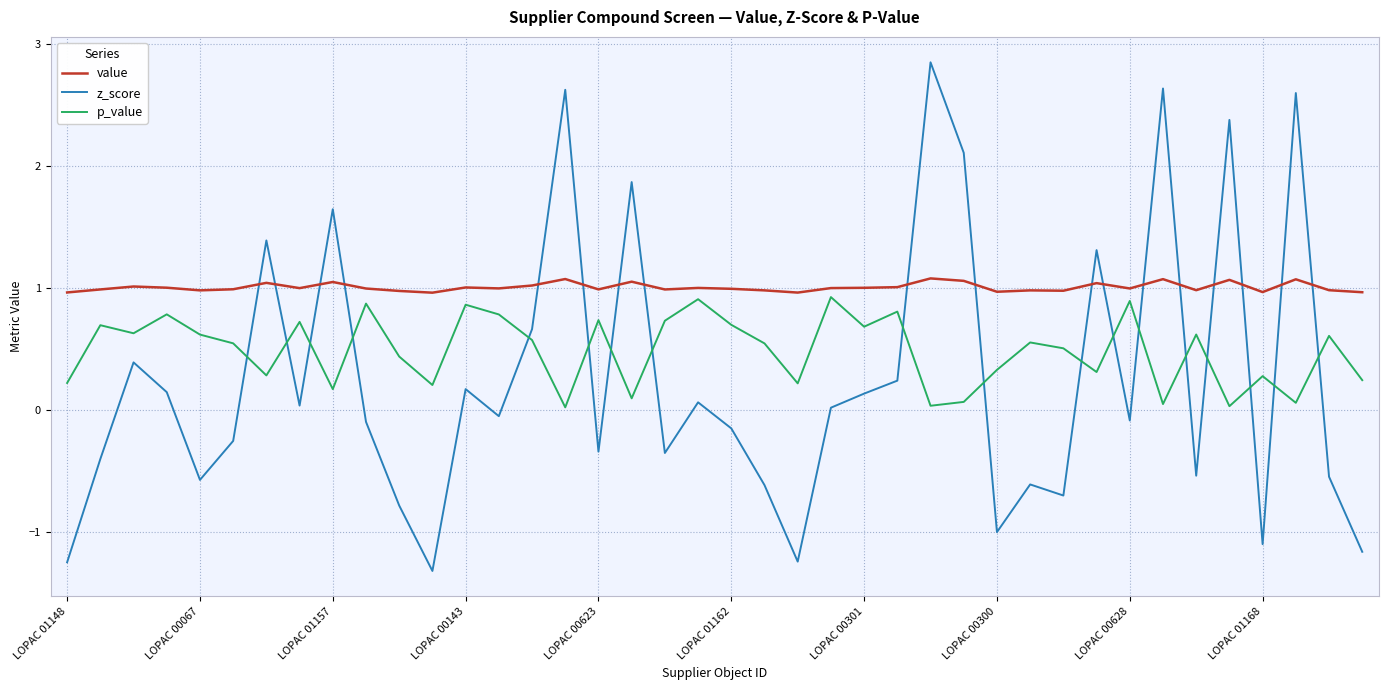

What are all the series names shown in the legend?

value, z_score, p_value